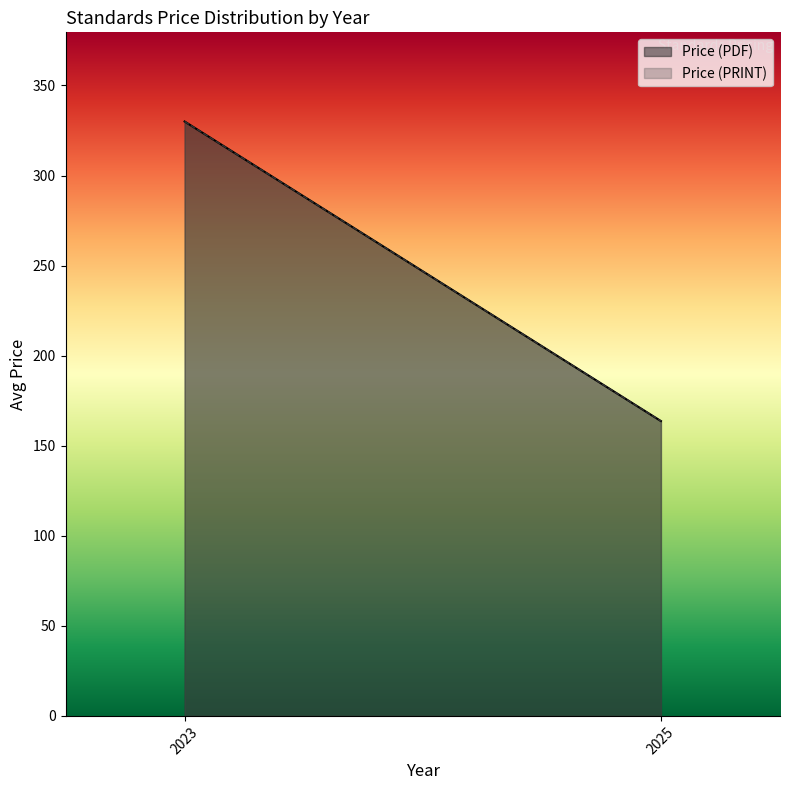

Which series has the largest total across all categories?

Price (PDF)